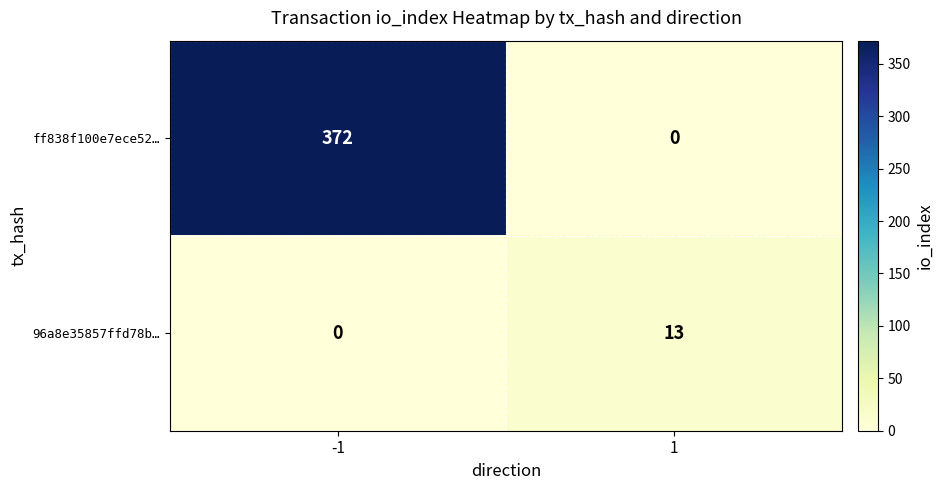

Reading right to left, transcribe all the data shown in this chart.

ff838f100e7ece52…: 1=0	-1=372
96a8e35857ffd78b…: 1=13	-1=0